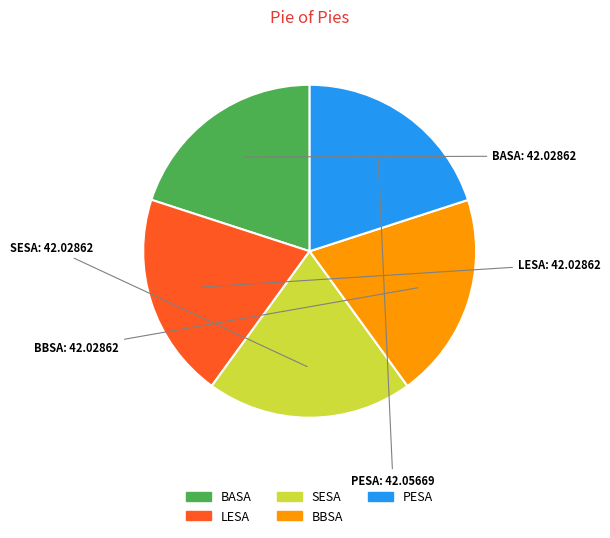

Does any single category account for the majority?

No